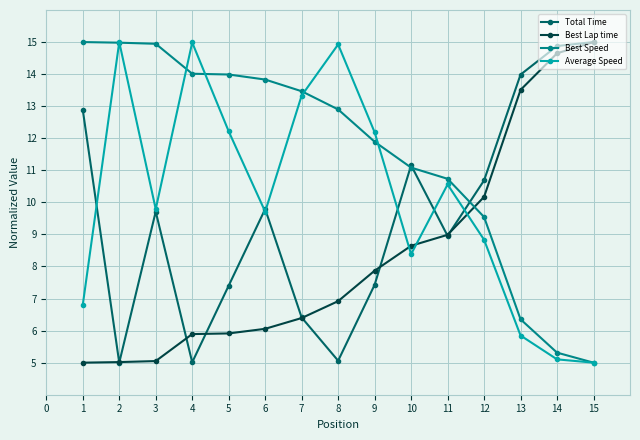

Read the Best Lap time value at 12.

10.2